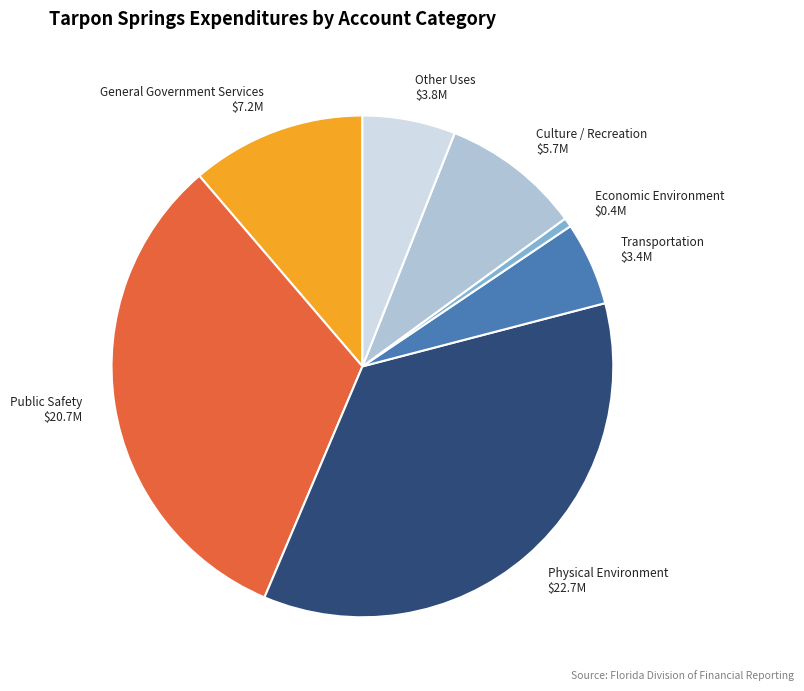

Combined, do Physical Environment and Transportation account for over 50%?

No